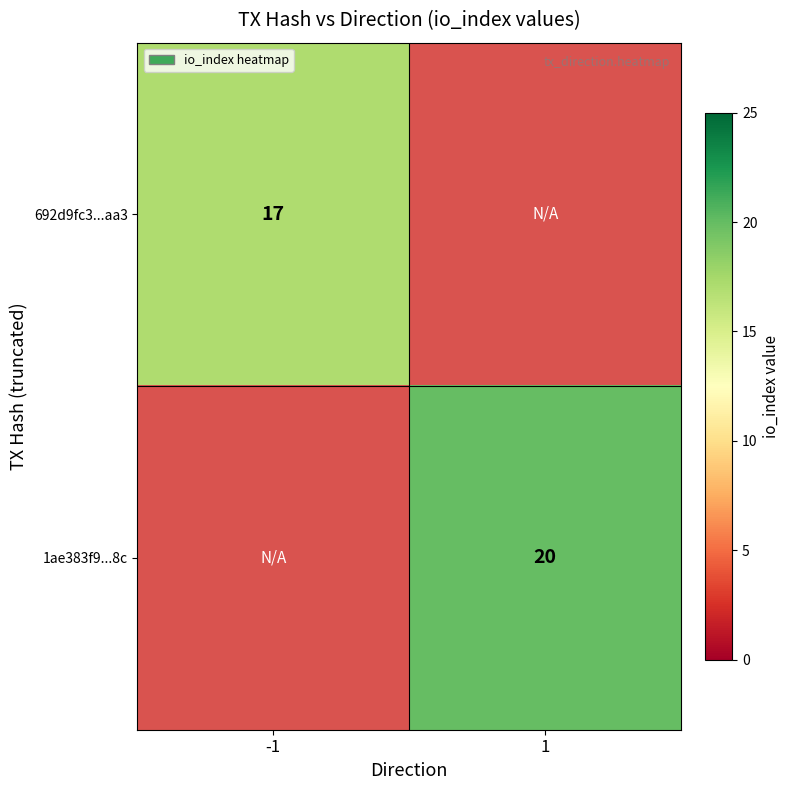

Between 1 and -1, which is larger?

-1